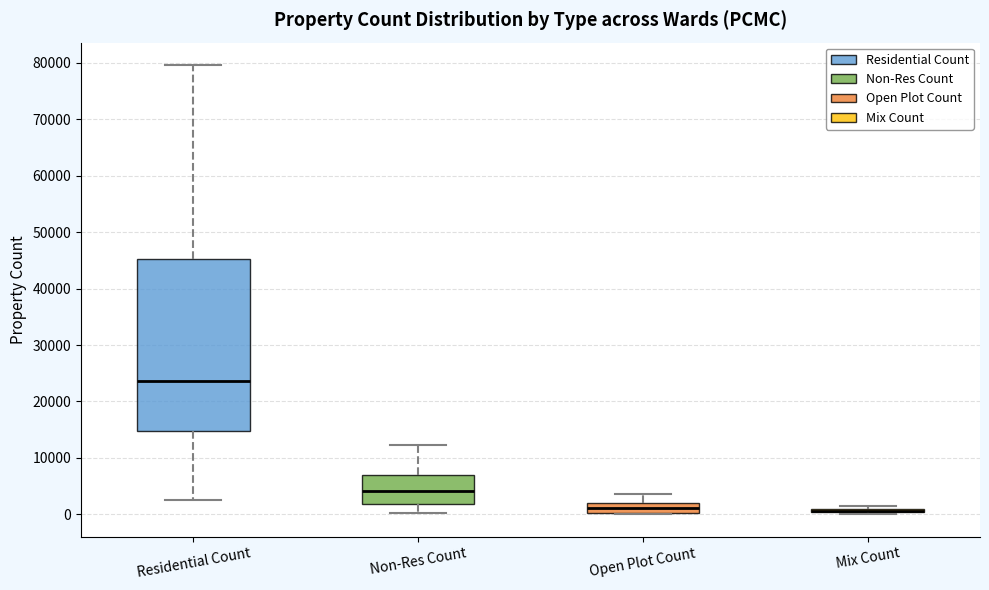

Comparing the boxes themselves (not the whiskers), which one is the tallest?

Residential Count